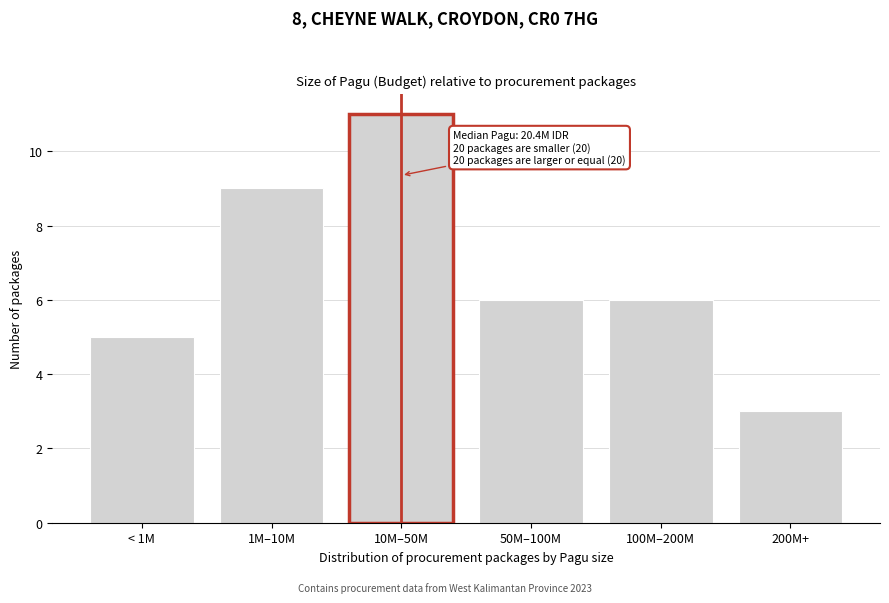

Reading left to right, what are all the values shown in this chart?

< 1M=5	1M–10M=9	10M–50M=11	50M–100M=6	100M–200M=6	200M+=3